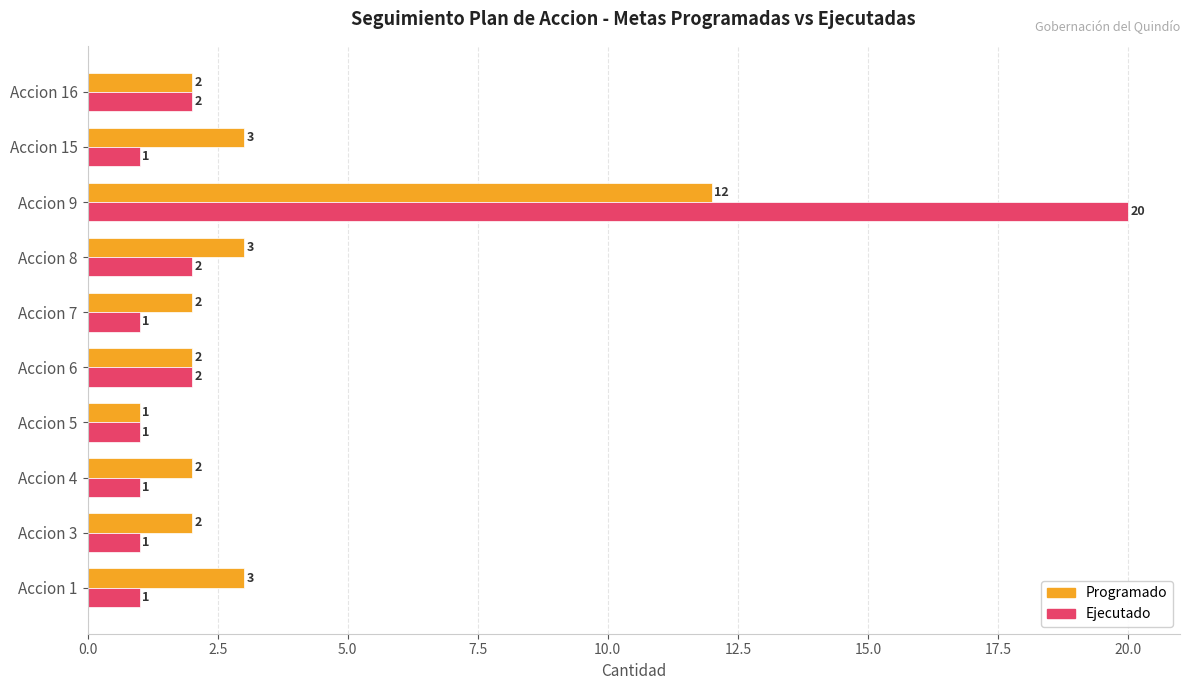

At which category is the sum across all series the highest?

Accion 9